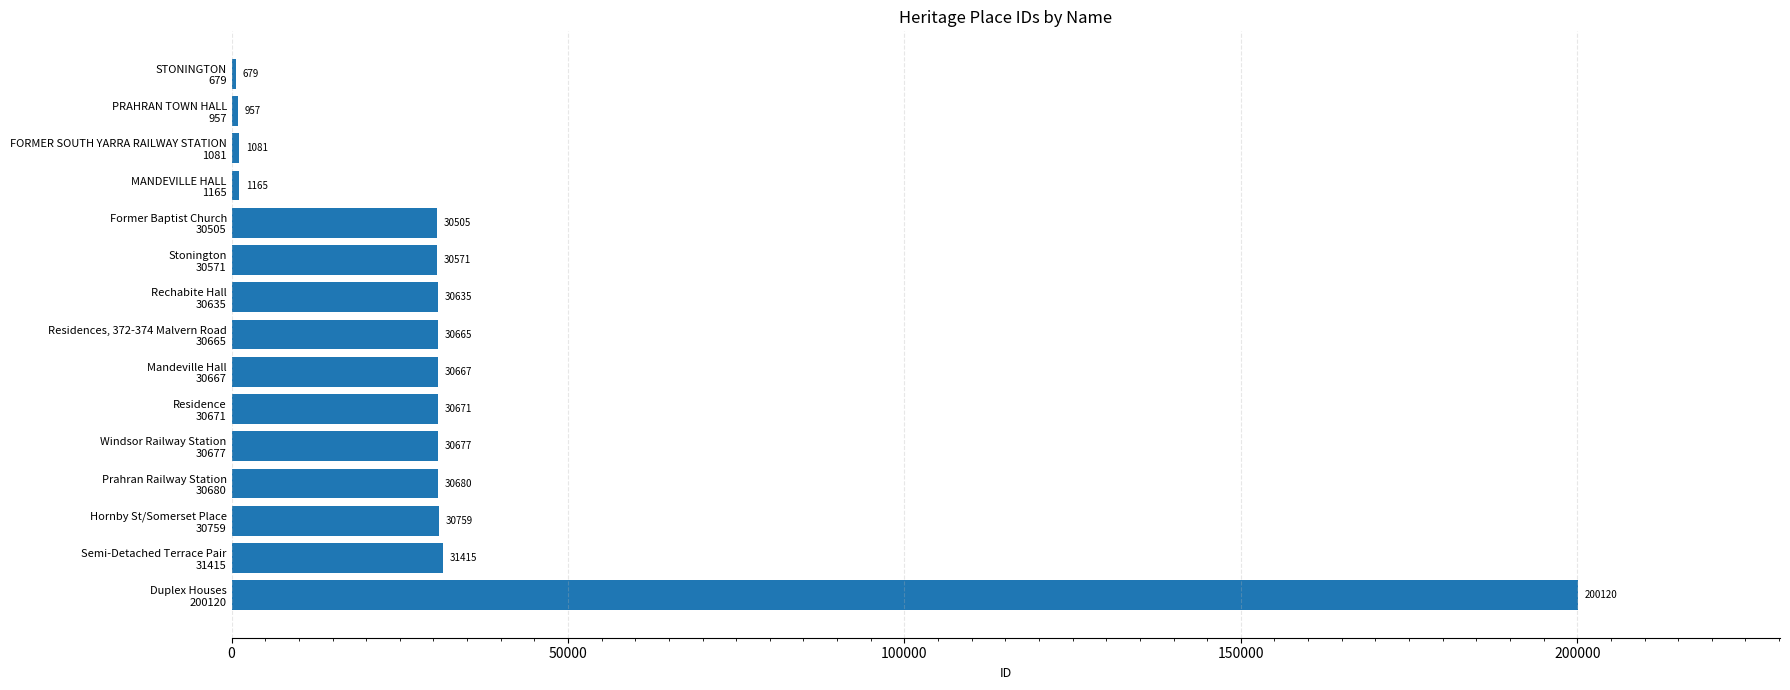

What is the greatest value displayed?

200120